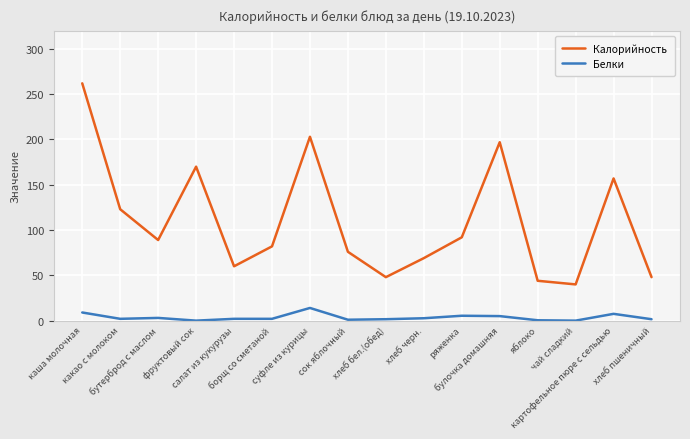

The Белки series shows 7.5 at картофельное пюре с сельдью. True or false?

True